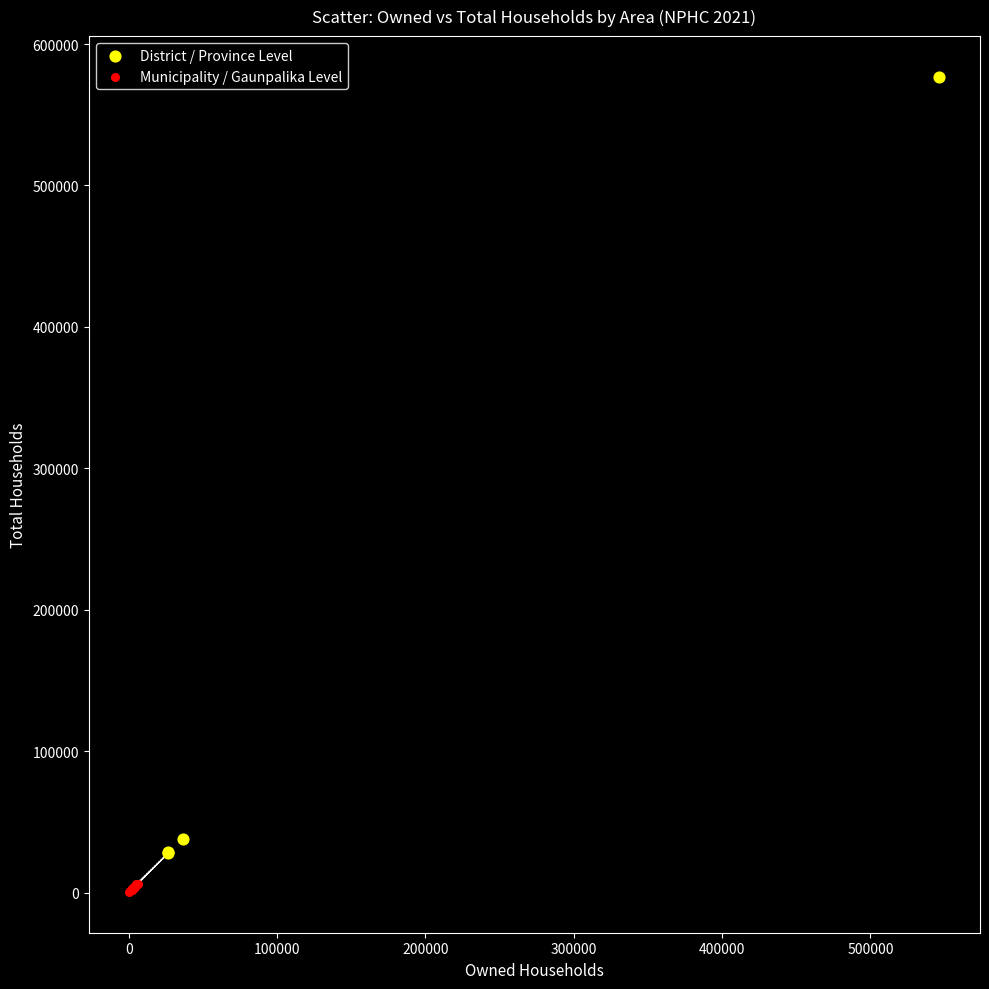

Which series reaches the maximum Y coordinate?

District / Province Level